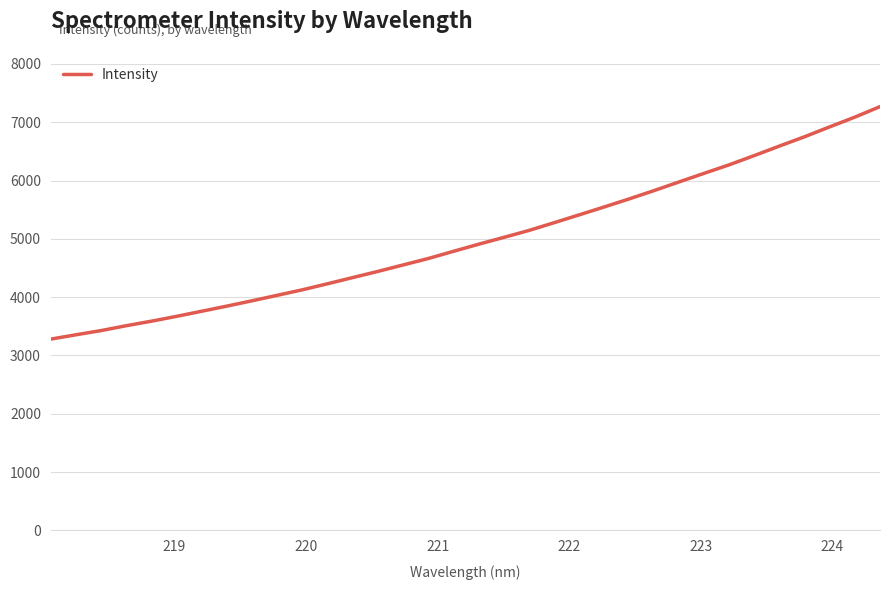

What is the maximum value shown in the chart?

7267.1